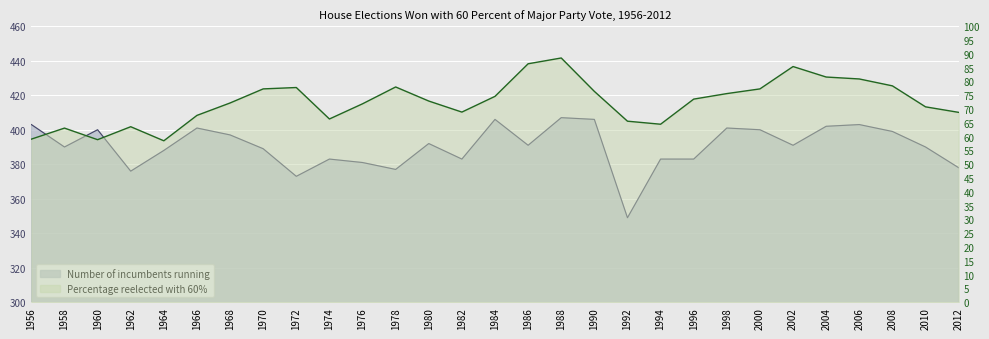

At which label does Percentage reelected with 60% first exceed 72?

1968